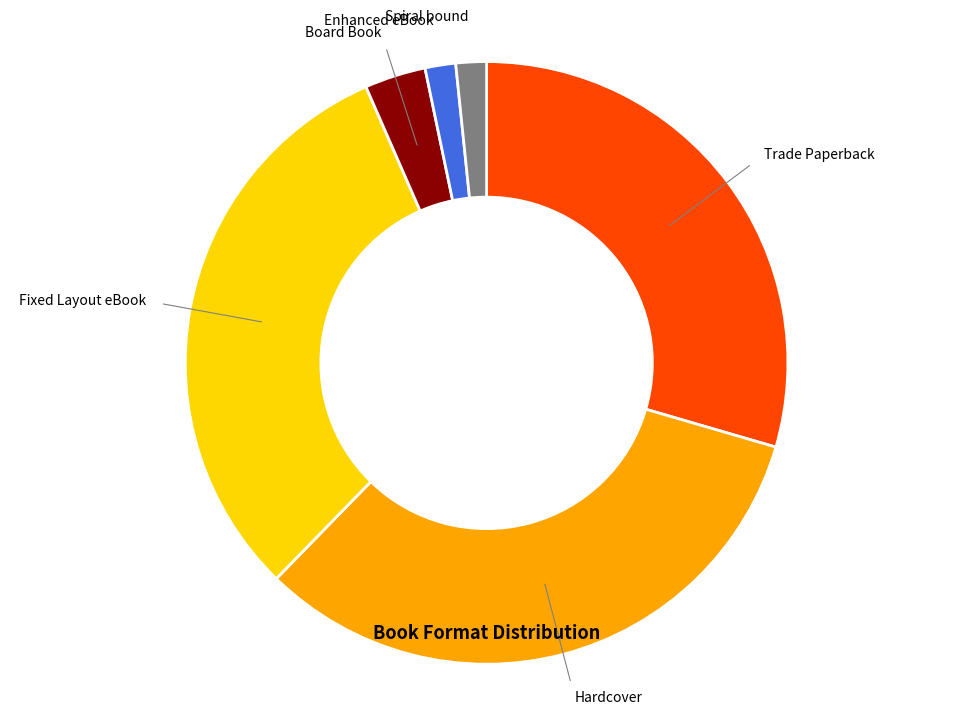

Is there a majority slice in this chart?

No